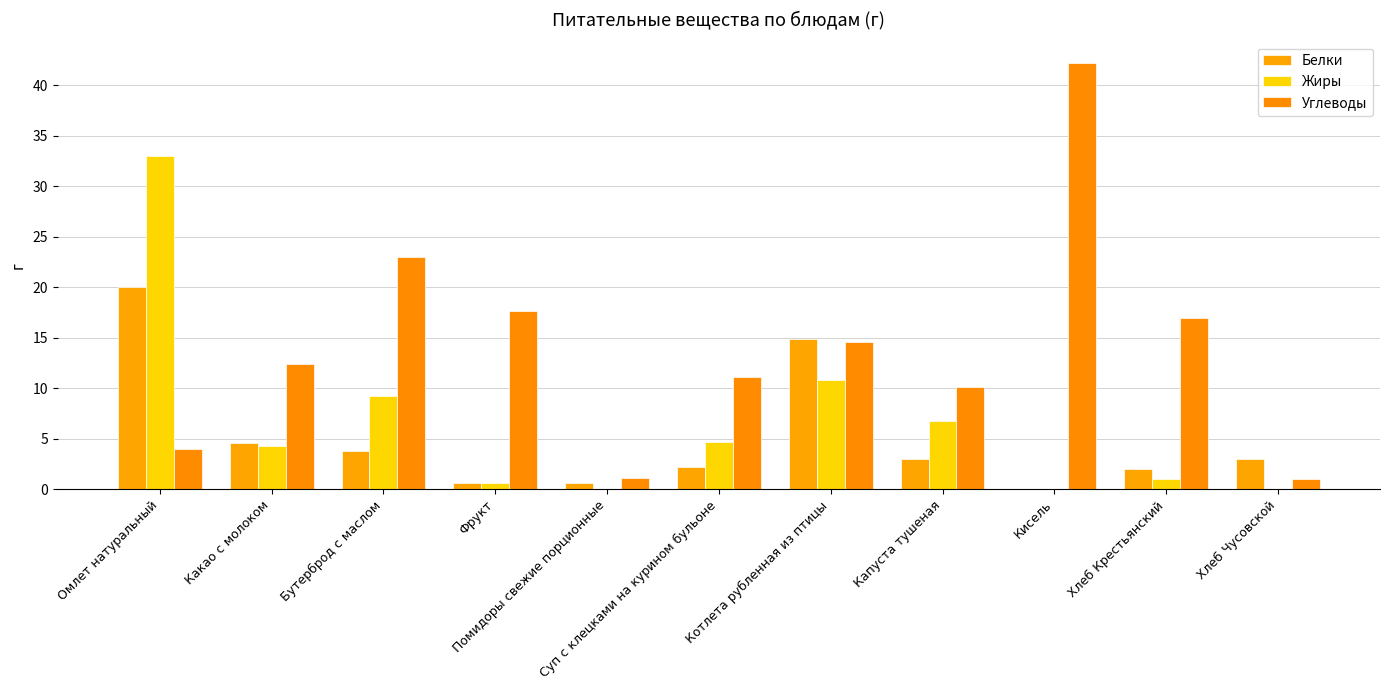

Where is Углеводы nearest to the value 21?

Бутерброд с маслом